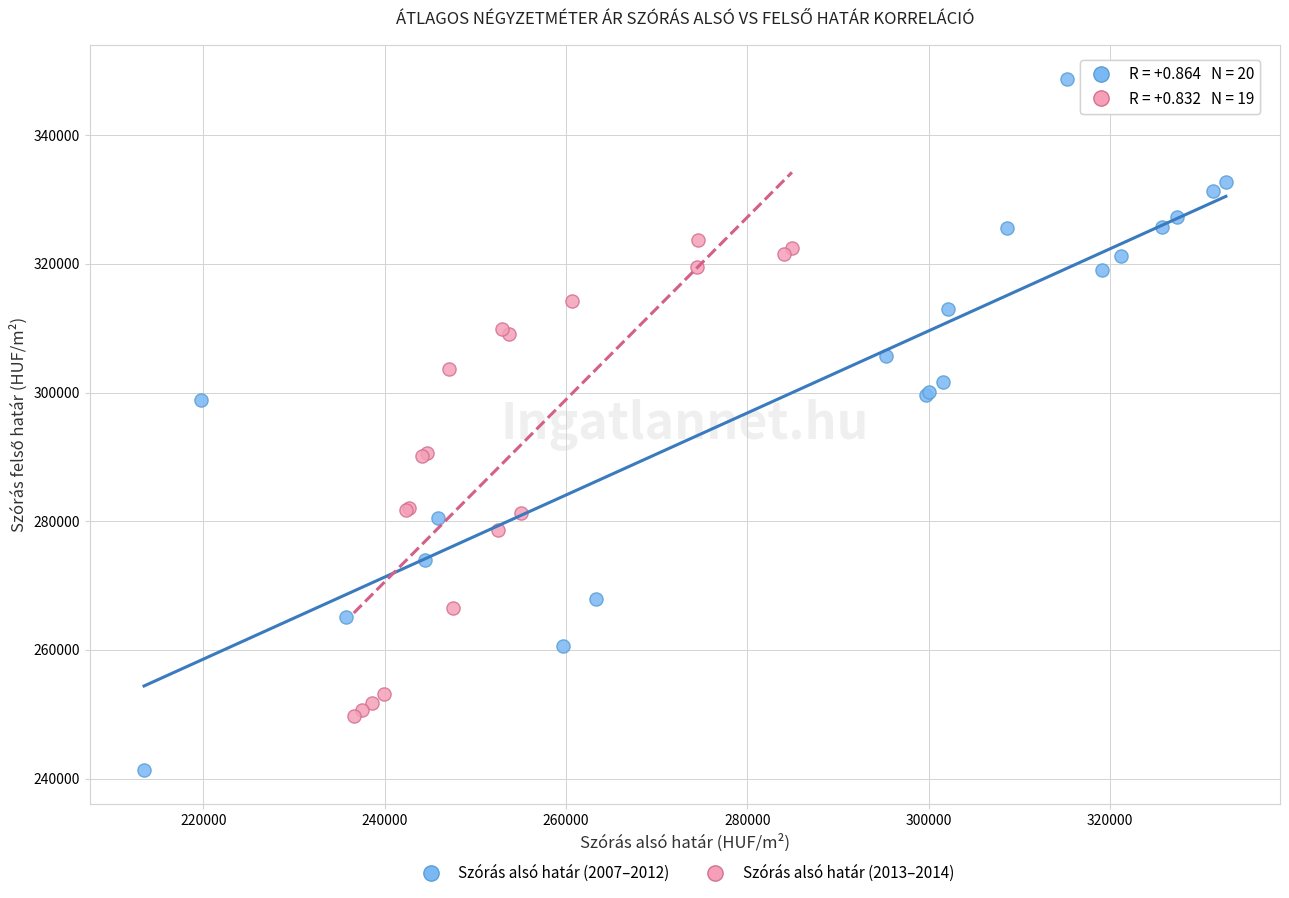

Which series has the widest spread of Y values?

Szórás alsó határ (2007–2012)